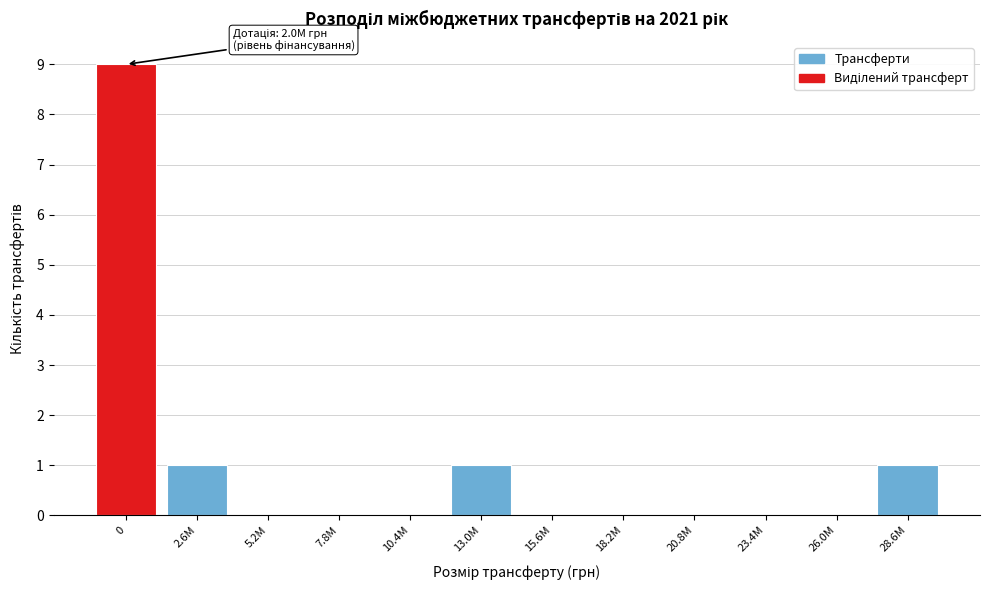

Reading right to left, list all the values displayed in this chart.

28.6M=1	26.0M=0	23.4M=0	20.8M=0	18.2M=0	15.6M=0	13.0M=1	10.4M=0	7.8M=0	5.2M=0	2.6M=1	0=9